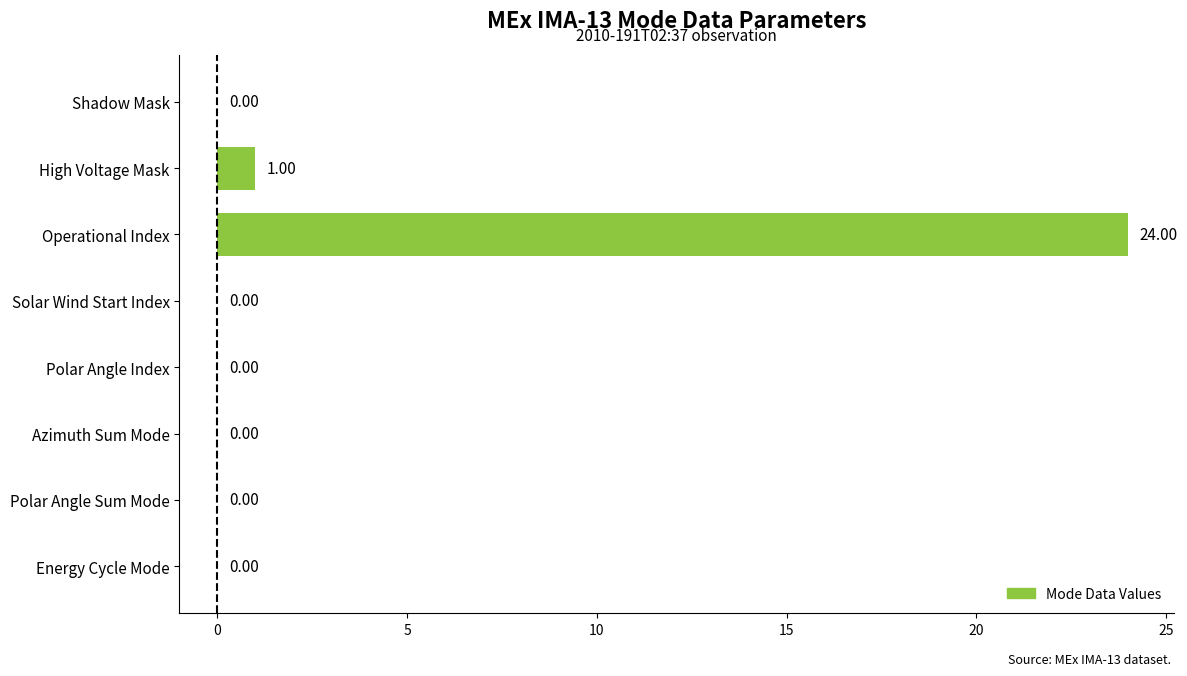

Which category has the highest value across all series?

Operational Index